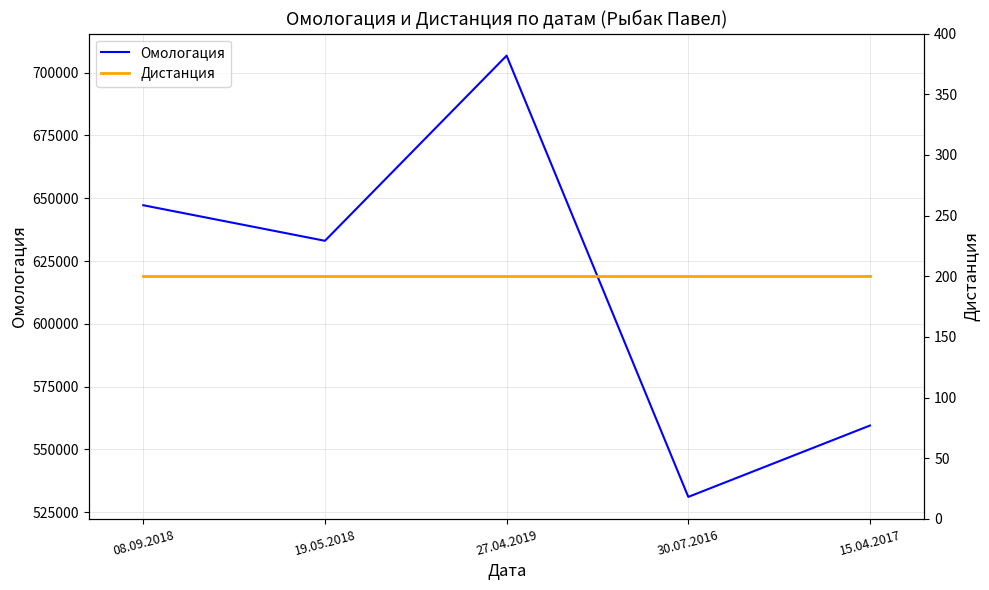

True or false: Дистанция and Омологация cross at least once.

False